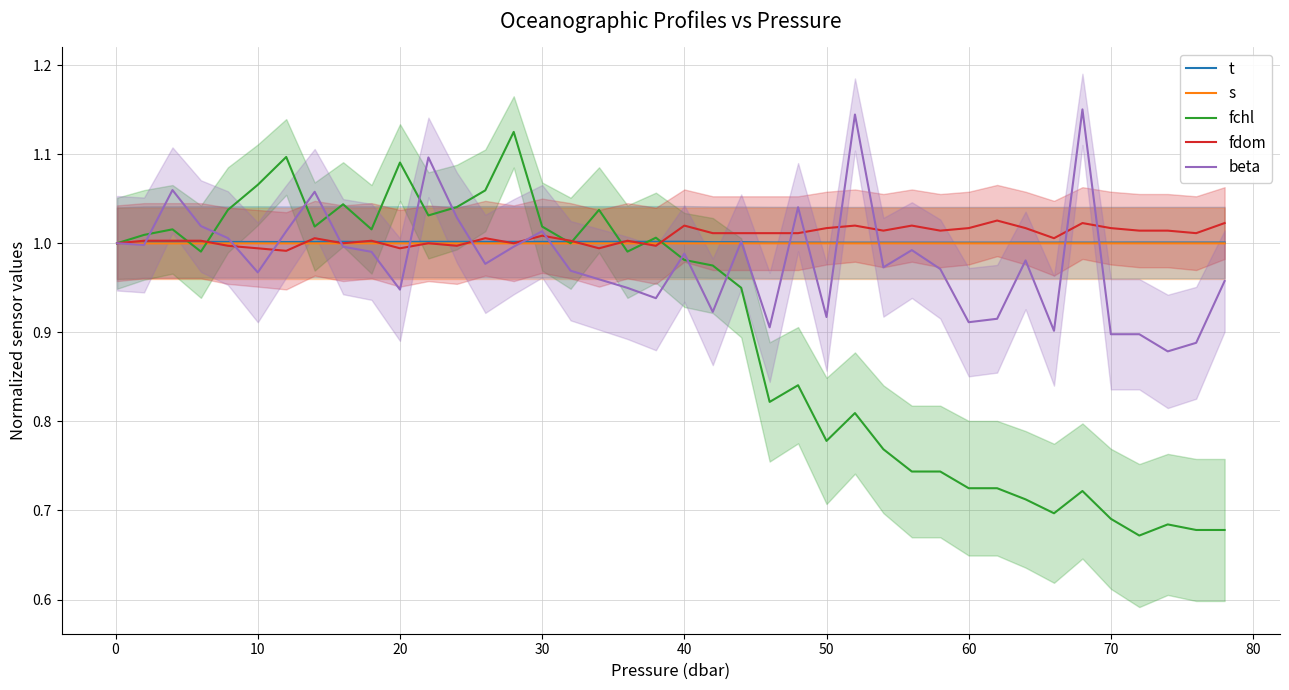

Does the chart display data point markers on the line(s)?

No